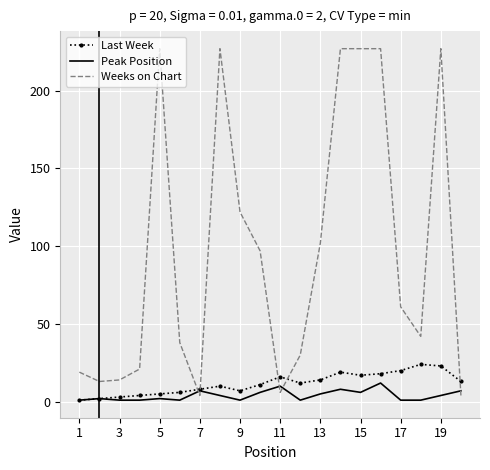

Which series has the widest spread of values?

Weeks on Chart